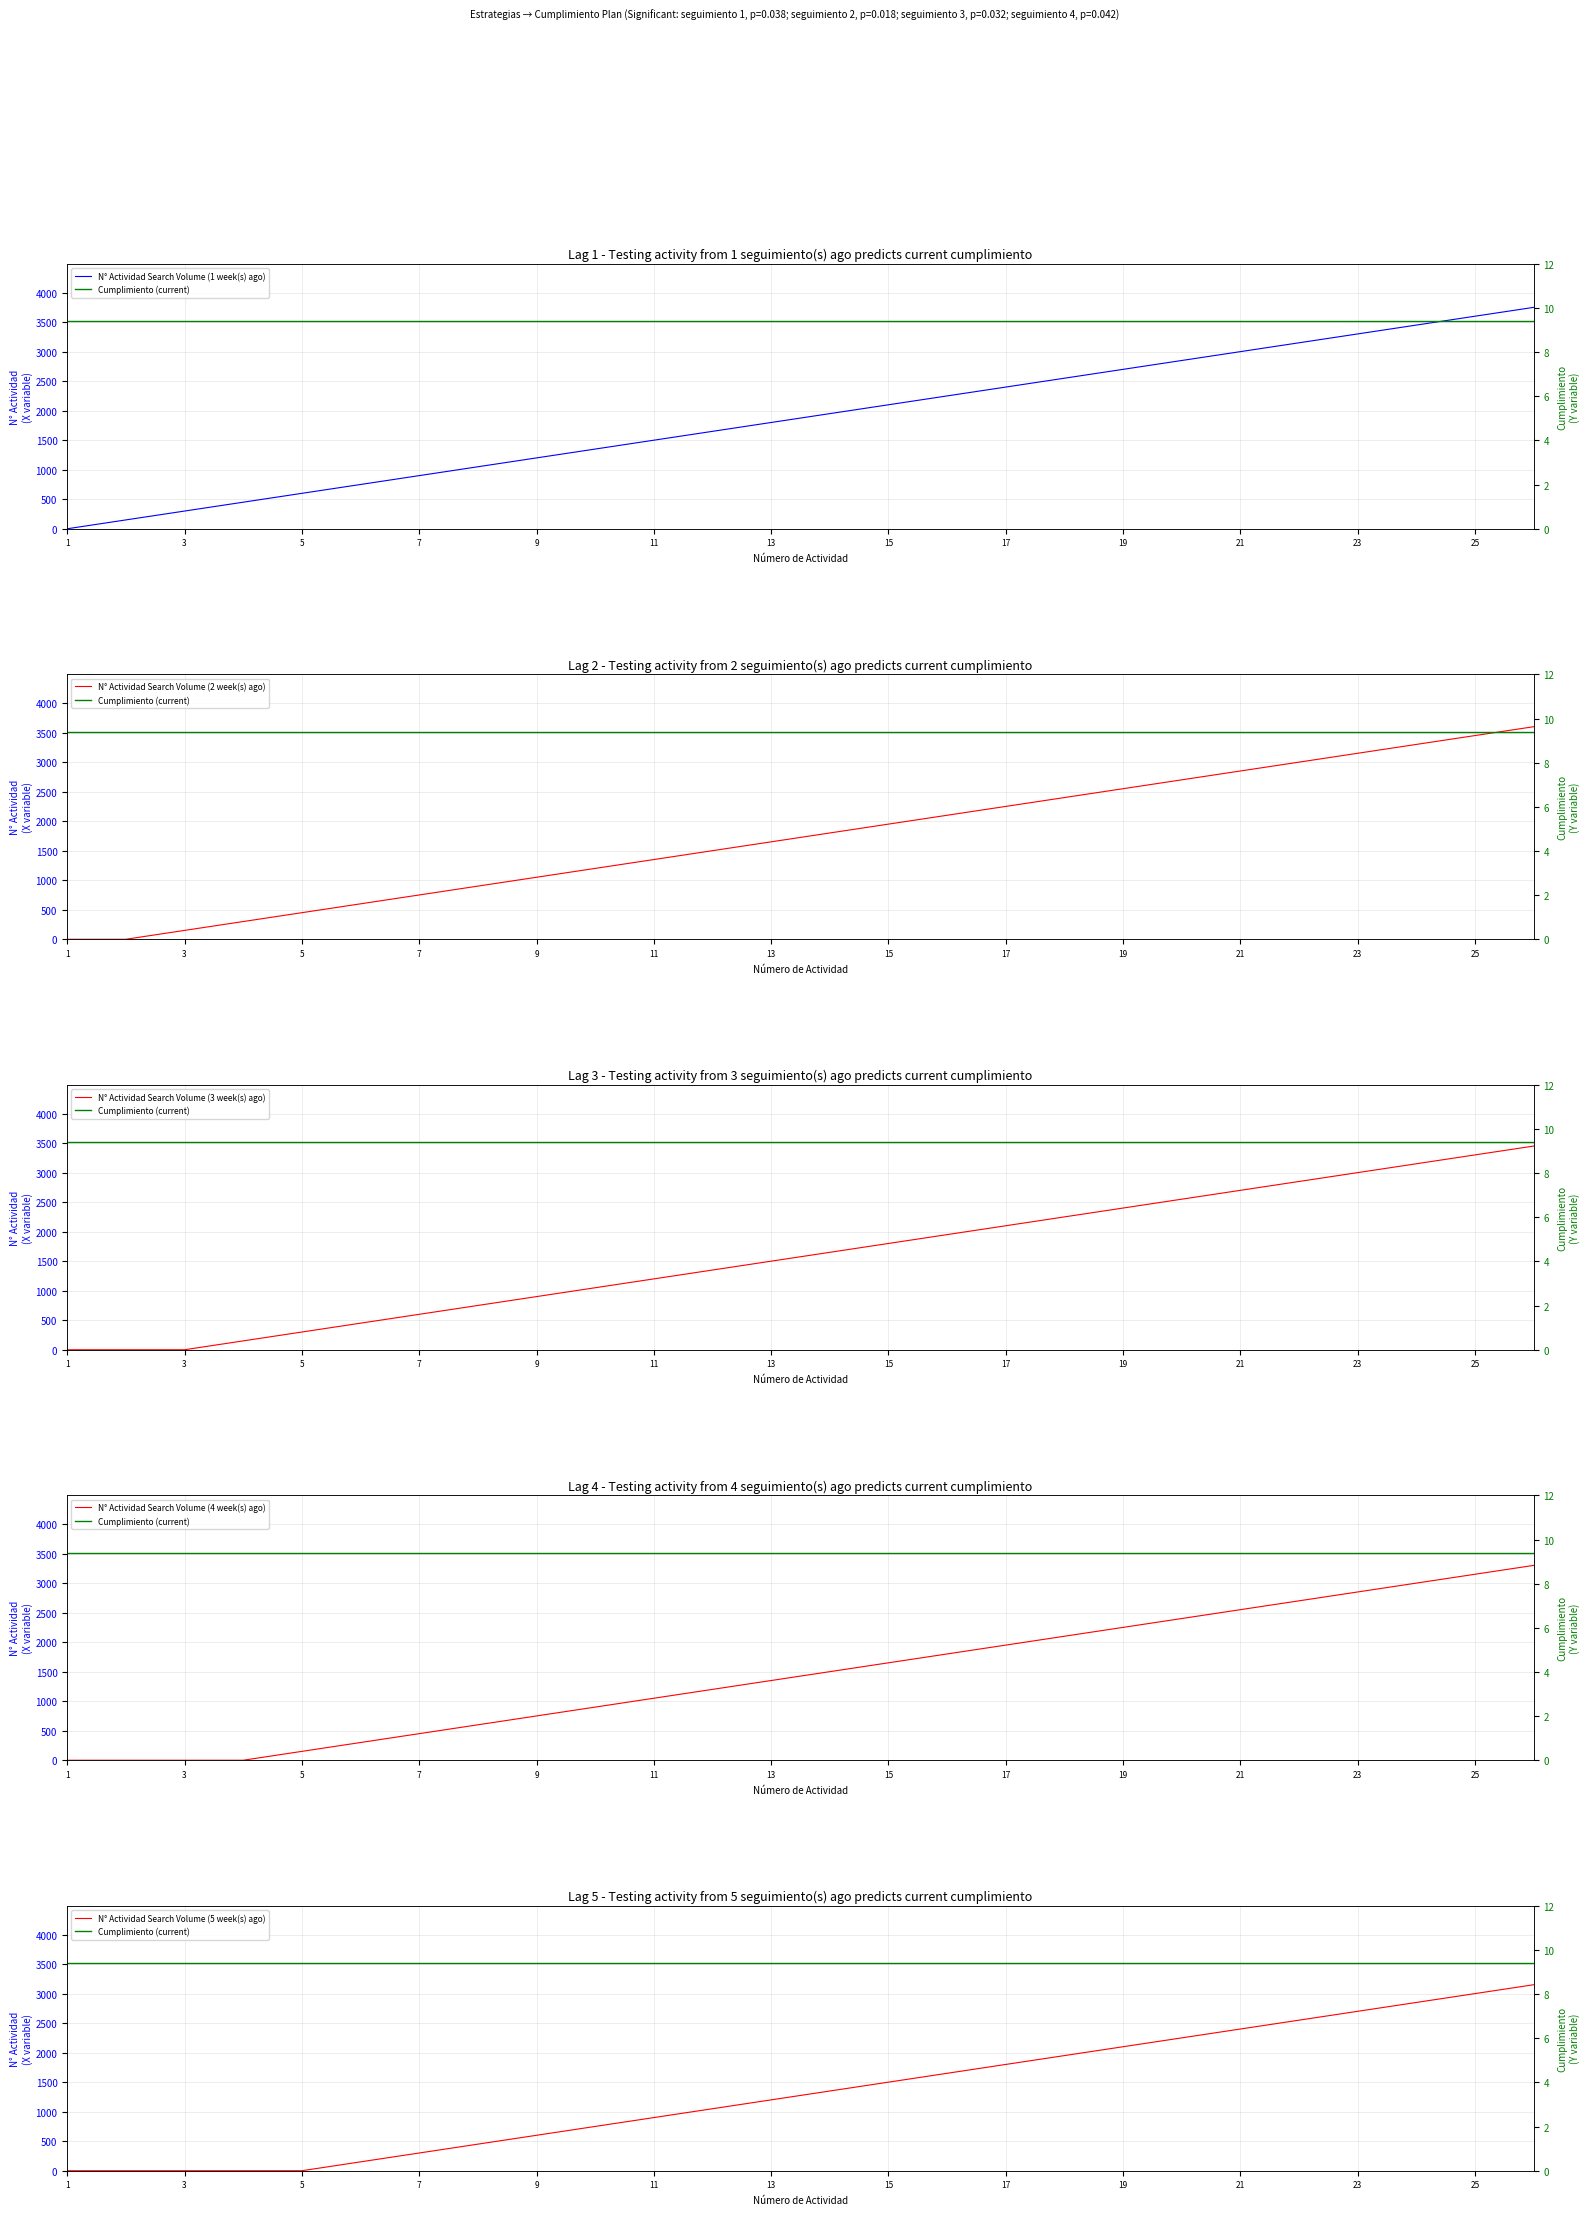

How many times do Cumplimiento (current) and N° Actividad Search Volume (5 week(s) ago) cross each other?

1